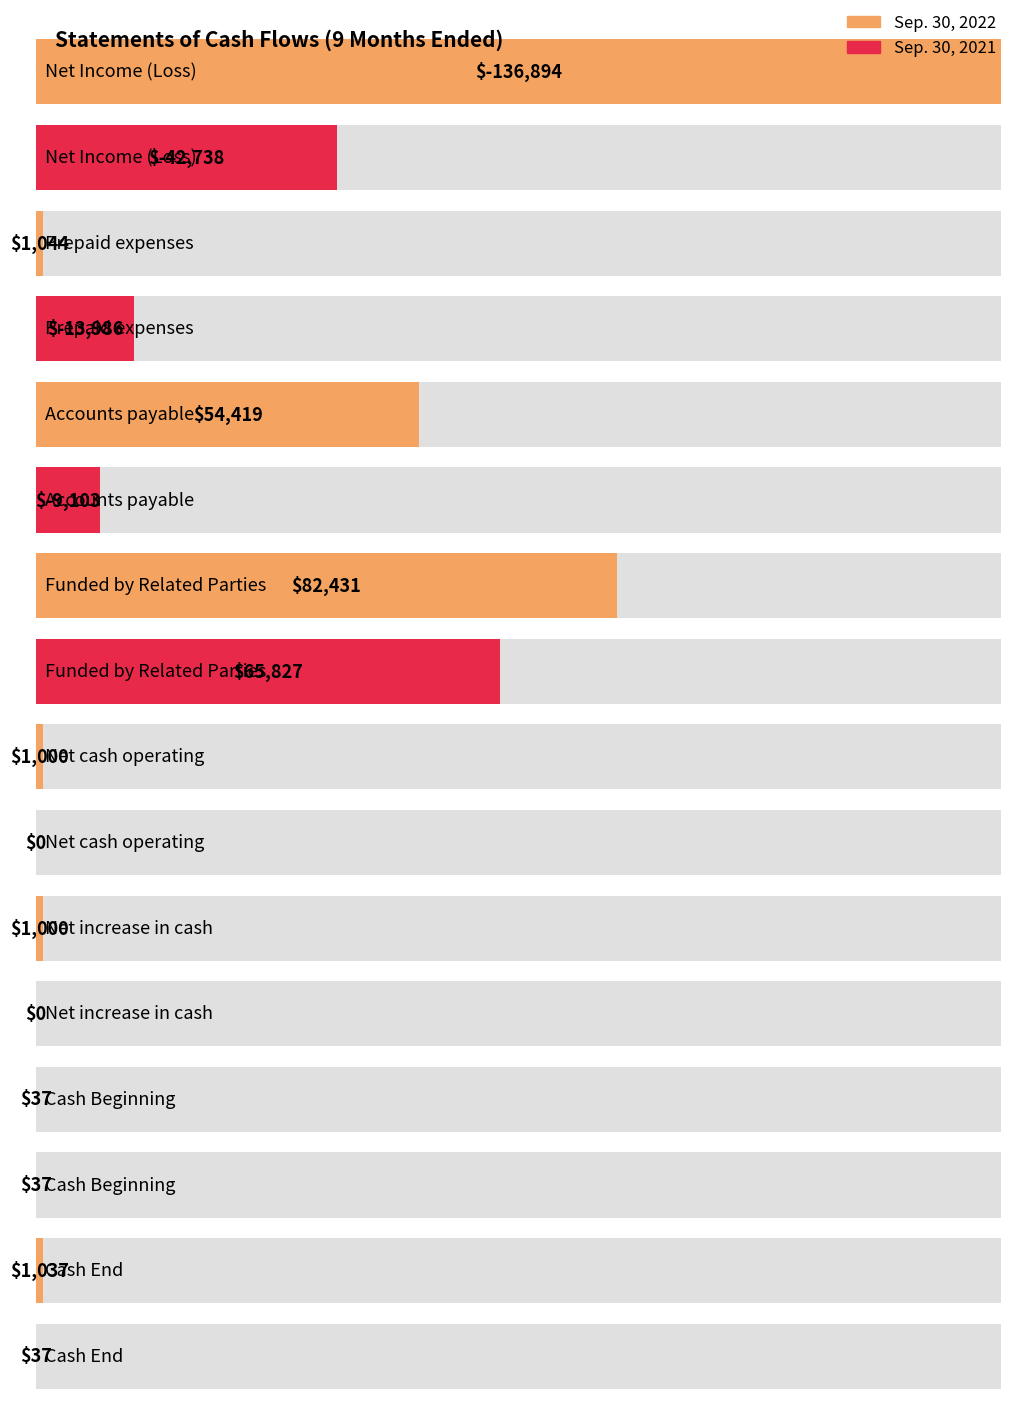

Which category has the lowest value across all series?

Net Income (Loss)